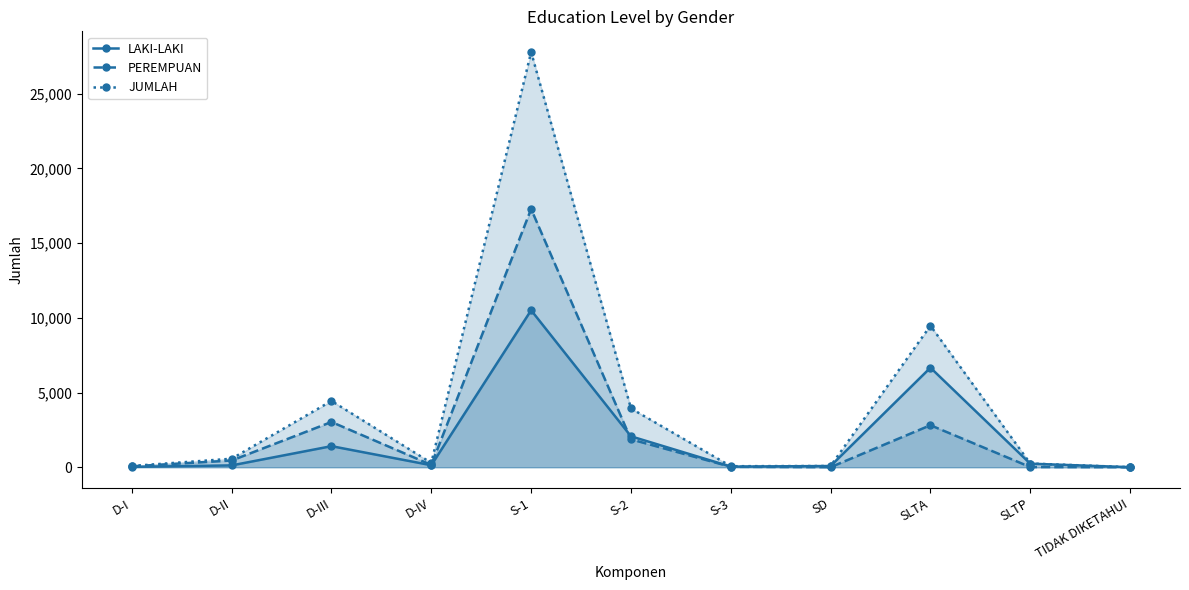

At how many categories does at least one series exceed 25447?

1